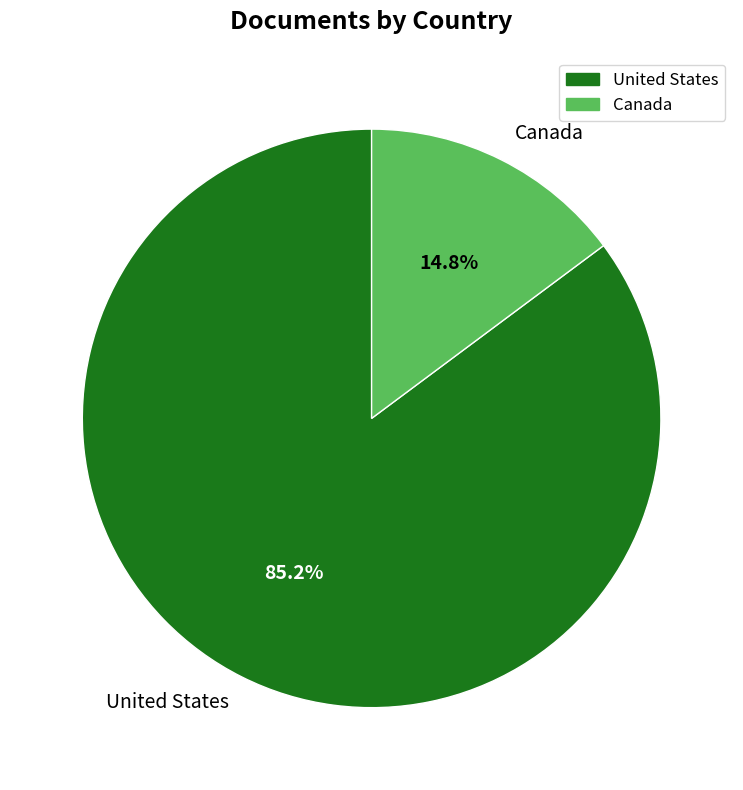

Which slice is the largest?

United States